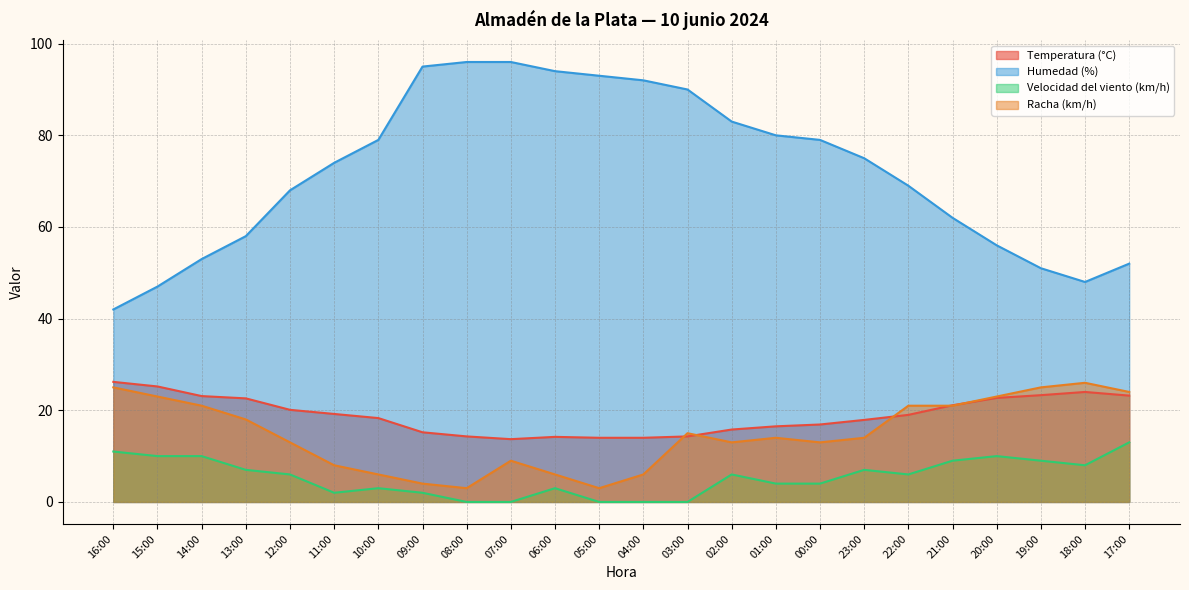

Reading left to right, transcribe all the data shown in this chart.

Temperatura (°C): 16:00=26.2	15:00=25.2	14:00=23.1	13:00=22.6	12:00=20.1	11:00=19.2	10:00=18.3	09:00=15.2	08:00=14.3	07:00=13.7	06:00=14.2	05:00=14.0	04:00=14.0	03:00=14.3	02:00=15.8	01:00=16.5	00:00=16.9	23:00=17.9	22:00=19.0	21:00=21.1	20:00=22.7	19:00=23.3	18:00=24.0	17:00=23.2
Humedad (%): 16:00=42.0	15:00=47.0	14:00=53.0	13:00=58.0	12:00=68.0	11:00=74.0	10:00=79.0	09:00=95.0	08:00=96.0	07:00=96.0	06:00=94.0	05:00=93.0	04:00=92.0	03:00=90.0	02:00=83.0	01:00=80.0	00:00=79.0	23:00=75.0	22:00=69.0	21:00=62.0	20:00=56.0	19:00=51.0	18:00=48.0	17:00=52.0
Velocidad del viento (km/h): 16:00=11.0	15:00=10.0	14:00=10.0	13:00=7.0	12:00=6.0	11:00=2.0	10:00=3.0	09:00=2.0	08:00=0.0	07:00=0.0	06:00=3.0	05:00=0.0	04:00=0.0	03:00=0.0	02:00=6.0	01:00=4.0	00:00=4.0	23:00=7.0	22:00=6.0	21:00=9.0	20:00=10.0	19:00=9.0	18:00=8.0	17:00=13.0
Racha (km/h): 16:00=25.0	15:00=23.0	14:00=21.0	13:00=18.0	12:00=13.0	11:00=8.0	10:00=6.0	09:00=4.0	08:00=3.0	07:00=9.0	06:00=6.0	05:00=3.0	04:00=6.0	03:00=15.0	02:00=13.0	01:00=14.0	00:00=13.0	23:00=14.0	22:00=21.0	21:00=21.0	20:00=23.0	19:00=25.0	18:00=26.0	17:00=24.0